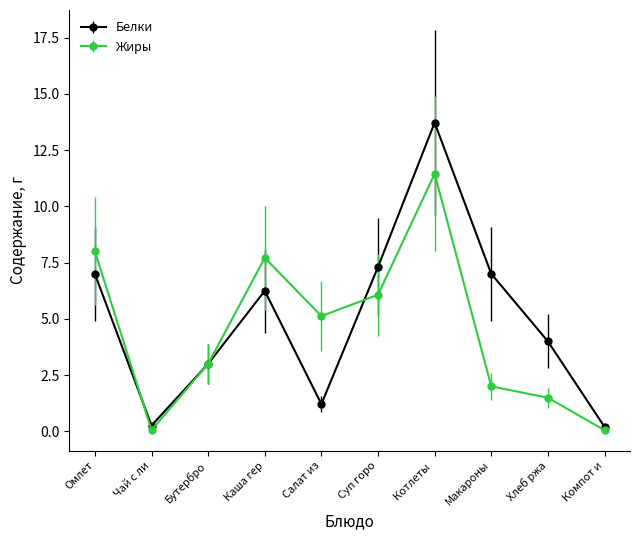

Rank the series by their average value, from highest to lowest.

Белки, Жиры